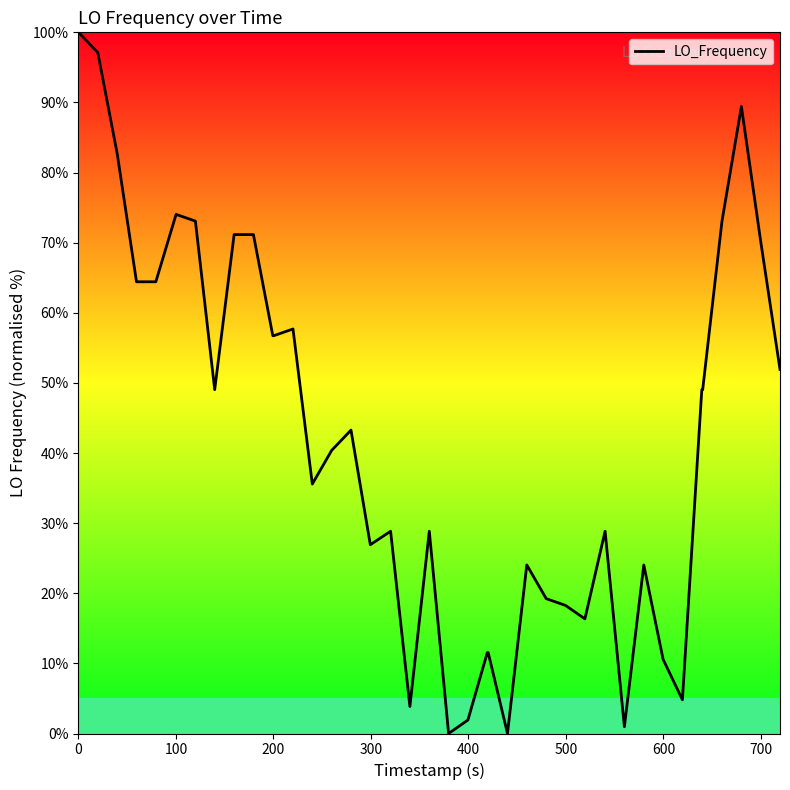

How many points are higher than both their immediate neighbors (excluding endpoints)?

9